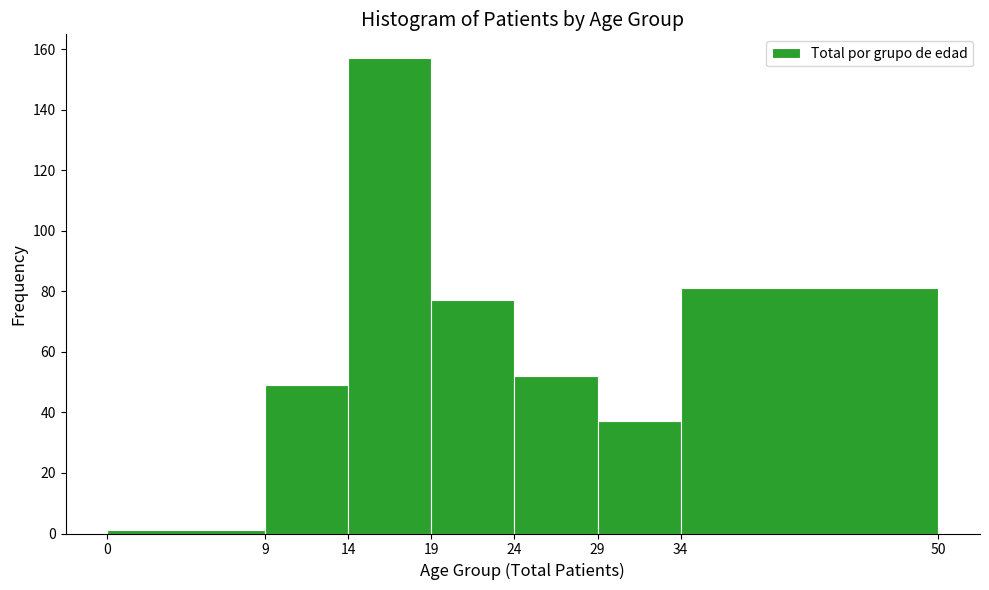

Reading left to right, transcribe this chart: for each bar, give the range it covers on the x-axis and its height. The values are not printed on the chart, so give them approximately, as read against the axis.

0 to 9: under 2
9 to 14: 50
14 to 19: 158
19 to 24: 78
24 to 29: 52
29 to 34: 38
34 to 50: 82